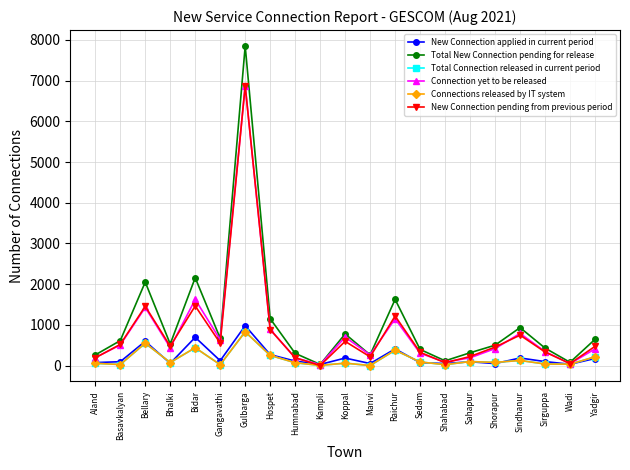

What is the difference between the maximum and minimum values in the New Connection applied in current period series?

952